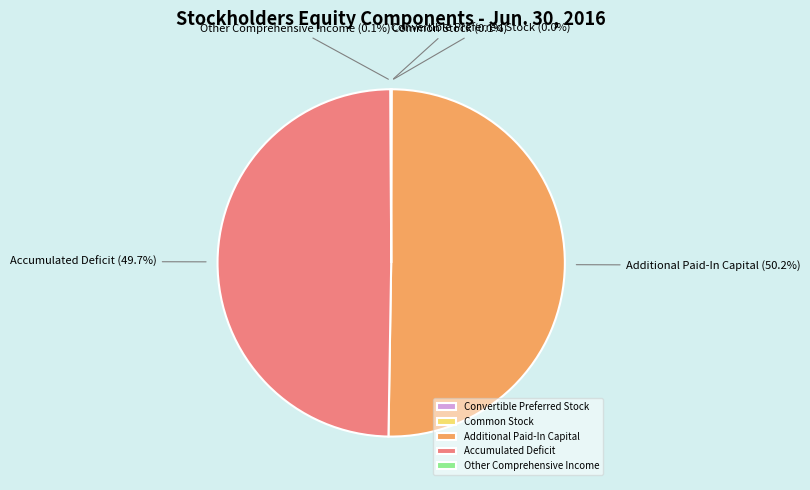

Between Additional Paid-In Capital and Accumulated Deficit, which is larger?

Additional Paid-In Capital